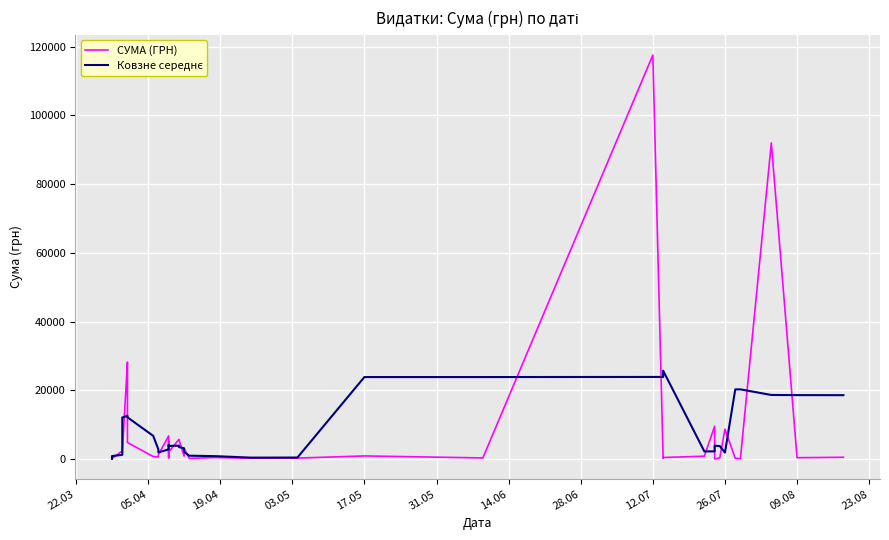

Where is СУМА (ГРН) nearest to the value 58790?

28.06